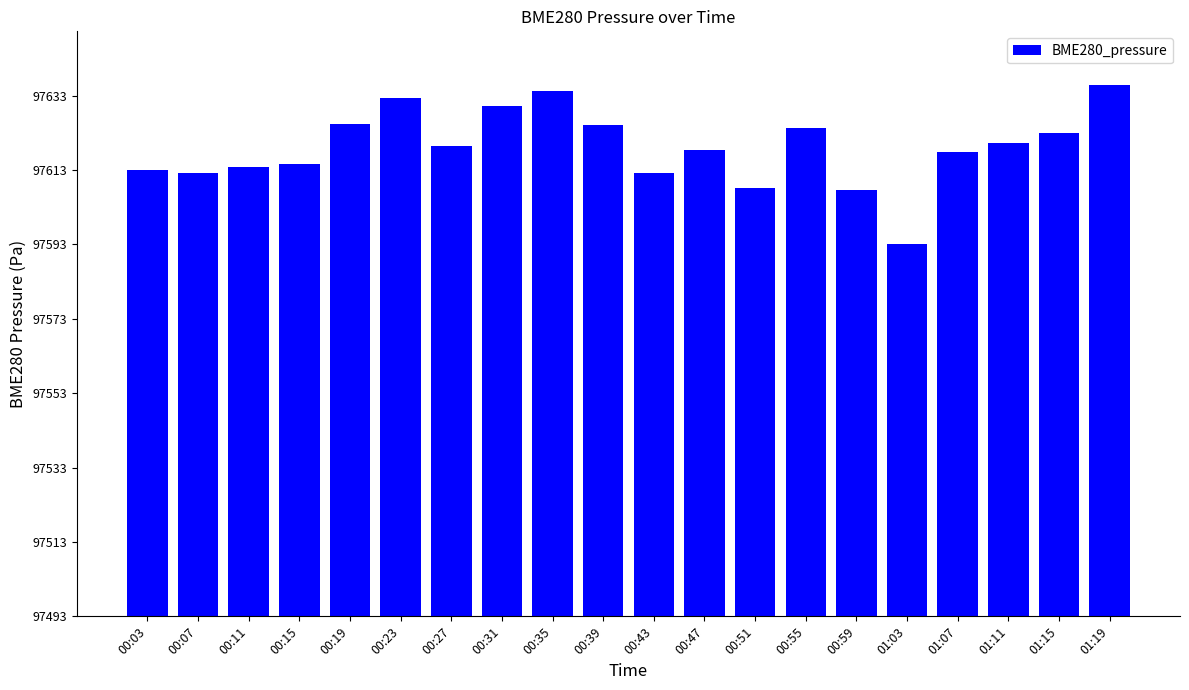

The chart shows a value of 132.4 at 00:19. True or false?

True